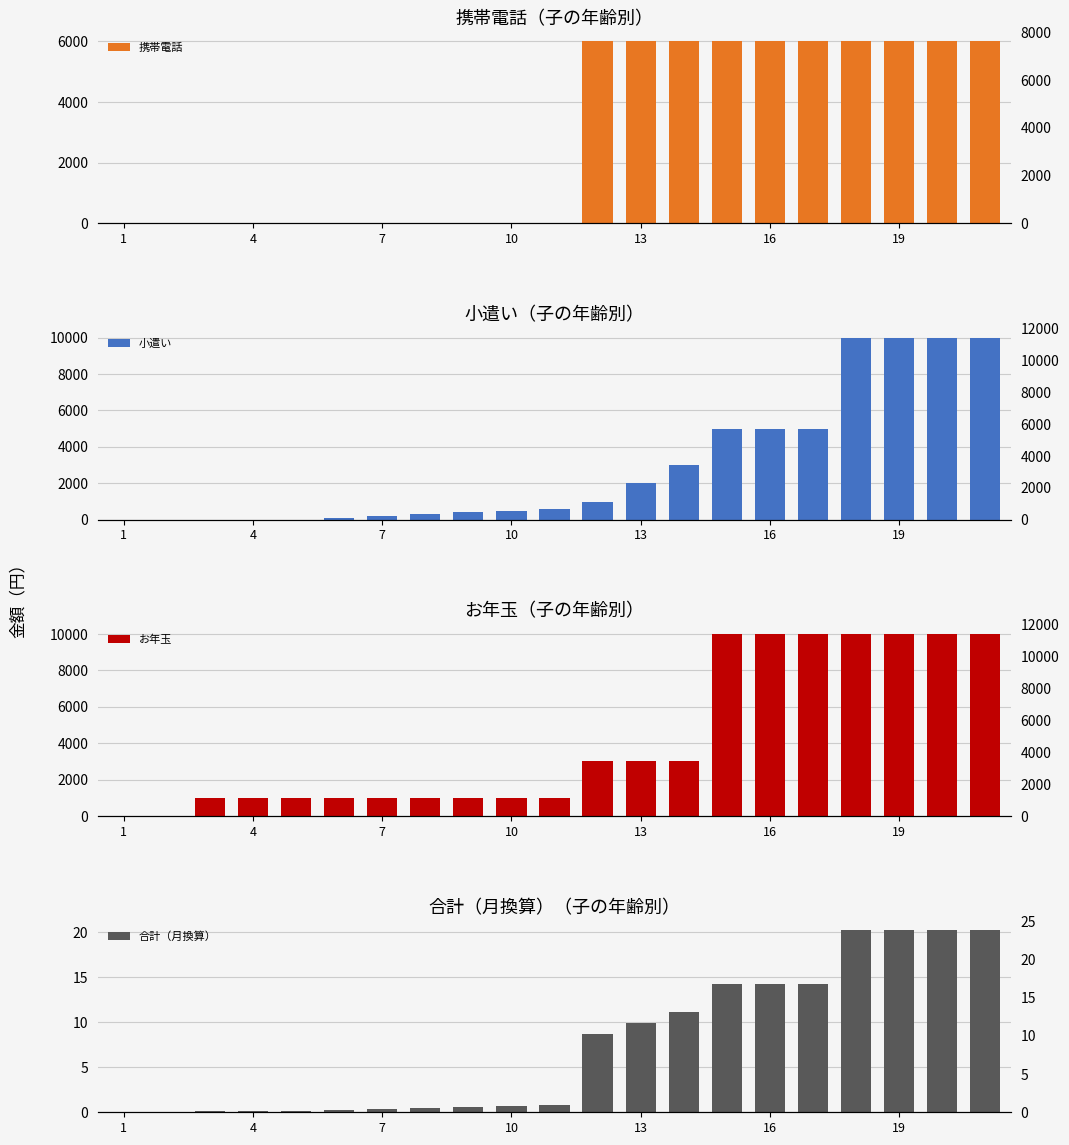

The 合計（月換算） series shows 20.2 at 19. True or false?

True